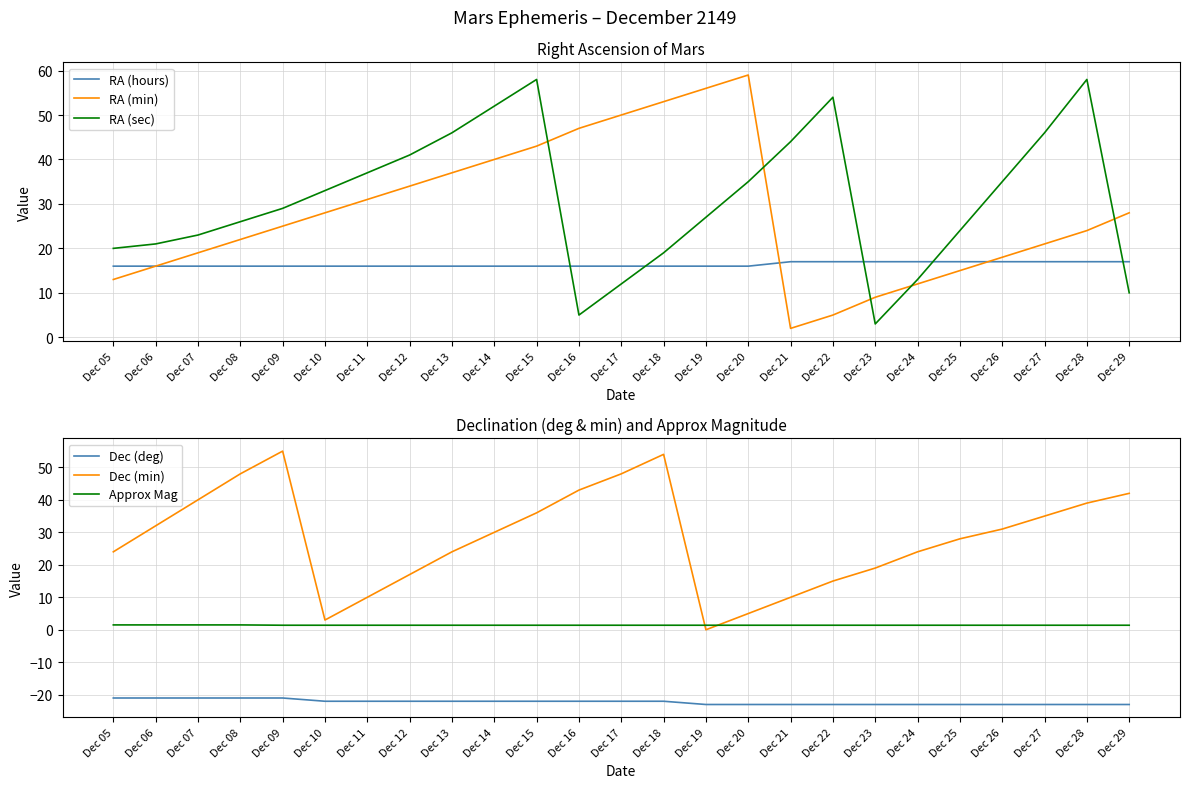

Reading right to left, what are all the values shown in this chart?

RA (hours): Dec 29=17.0	Dec 28=17.0	Dec 27=17.0	Dec 26=17.0	Dec 25=17.0	Dec 24=17.0	Dec 23=17.0	Dec 22=17.0	Dec 21=17.0	Dec 20=16.0	Dec 19=16.0	Dec 18=16.0	Dec 17=16.0	Dec 16=16.0	Dec 15=16.0	Dec 14=16.0	Dec 13=16.0	Dec 12=16.0	Dec 11=16.0	Dec 10=16.0	Dec 09=16.0	Dec 08=16.0	Dec 07=16.0	Dec 06=16.0	Dec 05=16.0
RA (min): Dec 29=28.0	Dec 28=24.0	Dec 27=21.0	Dec 26=18.0	Dec 25=15.0	Dec 24=12.0	Dec 23=9.0	Dec 22=5.0	Dec 21=2.0	Dec 20=59.0	Dec 19=56.0	Dec 18=53.0	Dec 17=50.0	Dec 16=47.0	Dec 15=43.0	Dec 14=40.0	Dec 13=37.0	Dec 12=34.0	Dec 11=31.0	Dec 10=28.0	Dec 09=25.0	Dec 08=22.0	Dec 07=19.0	Dec 06=16.0	Dec 05=13.0
RA (sec): Dec 29=10.0	Dec 28=58.0	Dec 27=46.0	Dec 26=35.0	Dec 25=24.0	Dec 24=13.0	Dec 23=3.0	Dec 22=54.0	Dec 21=44.0	Dec 20=35.0	Dec 19=27.0	Dec 18=19.0	Dec 17=12.0	Dec 16=5.0	Dec 15=58.0	Dec 14=52.0	Dec 13=46.0	Dec 12=41.0	Dec 11=37.0	Dec 10=33.0	Dec 09=29.0	Dec 08=26.0	Dec 07=23.0	Dec 06=21.0	Dec 05=20.0
Dec (deg): Dec 29=-23.0	Dec 28=-23.0	Dec 27=-23.0	Dec 26=-23.0	Dec 25=-23.0	Dec 24=-23.0	Dec 23=-23.0	Dec 22=-23.0	Dec 21=-23.0	Dec 20=-23.0	Dec 19=-23.0	Dec 18=-22.0	Dec 17=-22.0	Dec 16=-22.0	Dec 15=-22.0	Dec 14=-22.0	Dec 13=-22.0	Dec 12=-22.0	Dec 11=-22.0	Dec 10=-22.0	Dec 09=-21.0	Dec 08=-21.0	Dec 07=-21.0	Dec 06=-21.0	Dec 05=-21.0
Dec (min): Dec 29=42.0	Dec 28=39.0	Dec 27=35.0	Dec 26=31.0	Dec 25=28.0	Dec 24=24.0	Dec 23=19.0	Dec 22=15.0	Dec 21=10.0	Dec 20=5.0	Dec 19=0.0	Dec 18=54.0	Dec 17=48.0	Dec 16=43.0	Dec 15=36.0	Dec 14=30.0	Dec 13=24.0	Dec 12=17.0	Dec 11=10.0	Dec 10=3.0	Dec 09=55.0	Dec 08=48.0	Dec 07=40.0	Dec 06=32.0	Dec 05=24.0
Approx Mag: Dec 29=1.4	Dec 28=1.4	Dec 27=1.4	Dec 26=1.4	Dec 25=1.4	Dec 24=1.4	Dec 23=1.4	Dec 22=1.4	Dec 21=1.4	Dec 20=1.4	Dec 19=1.4	Dec 18=1.4	Dec 17=1.4	Dec 16=1.4	Dec 15=1.4	Dec 14=1.4	Dec 13=1.4	Dec 12=1.4	Dec 11=1.4	Dec 10=1.4	Dec 09=1.4	Dec 08=1.5	Dec 07=1.5	Dec 06=1.5	Dec 05=1.5